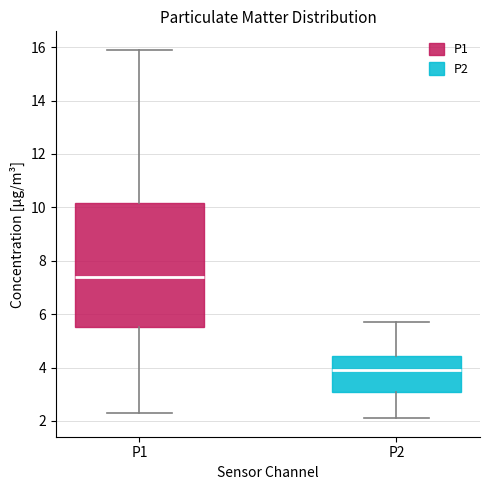

Where does the upper whisker of the box for P1 end on the y-axis? The values are not printed on the chart, so give them approximately, as read against the axis.

16.0